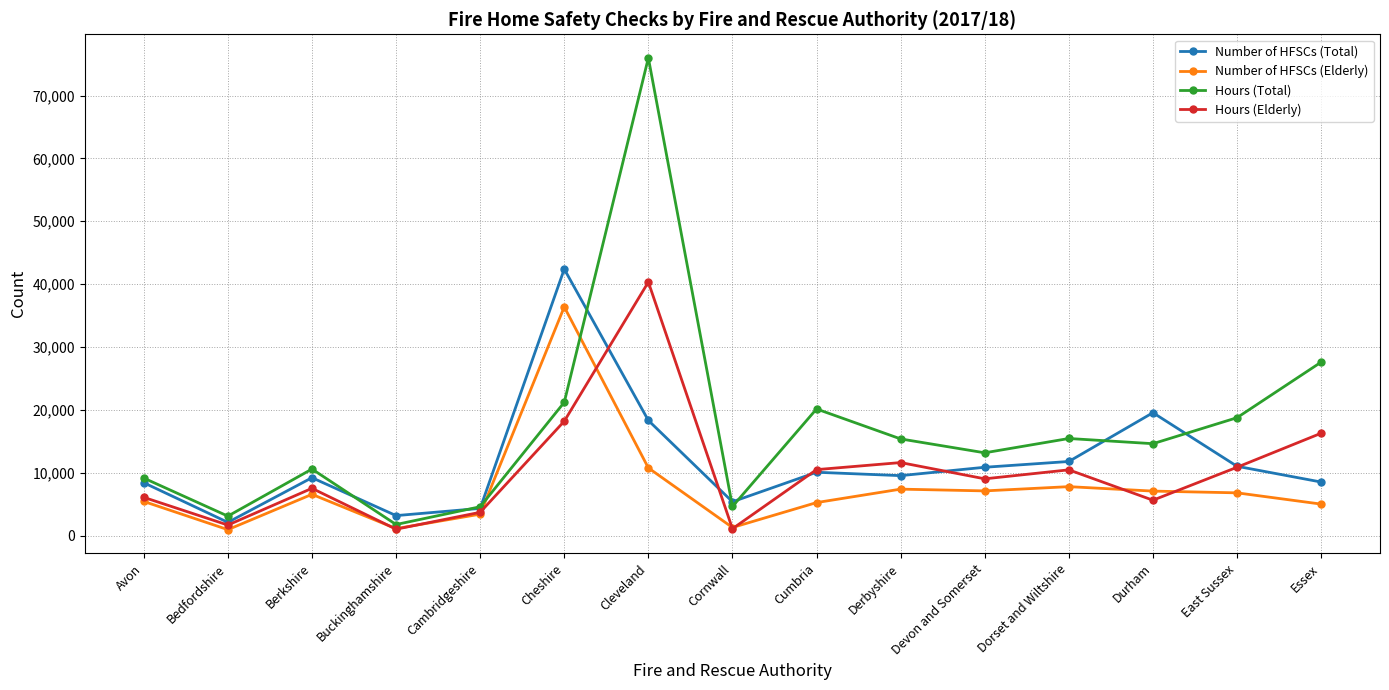

Where does the Number of HFSCs (Total) series first go above 9531?

Cheshire